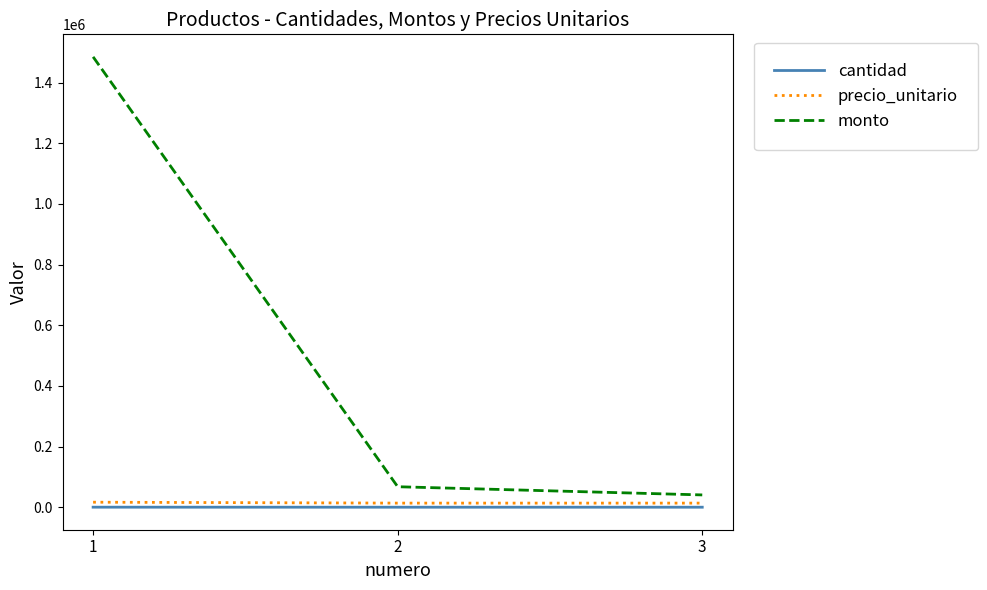

Which series has the widest spread of values?

monto